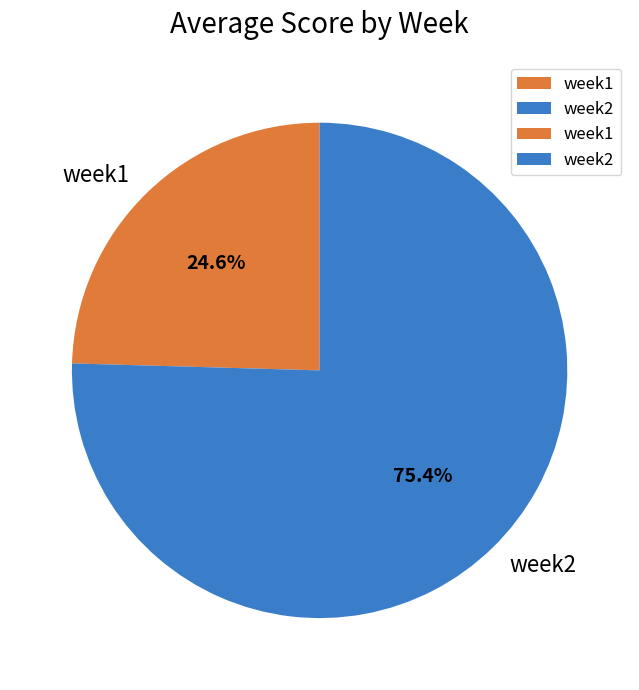

What percentage is the week2 slice, to the nearest percent?

75%